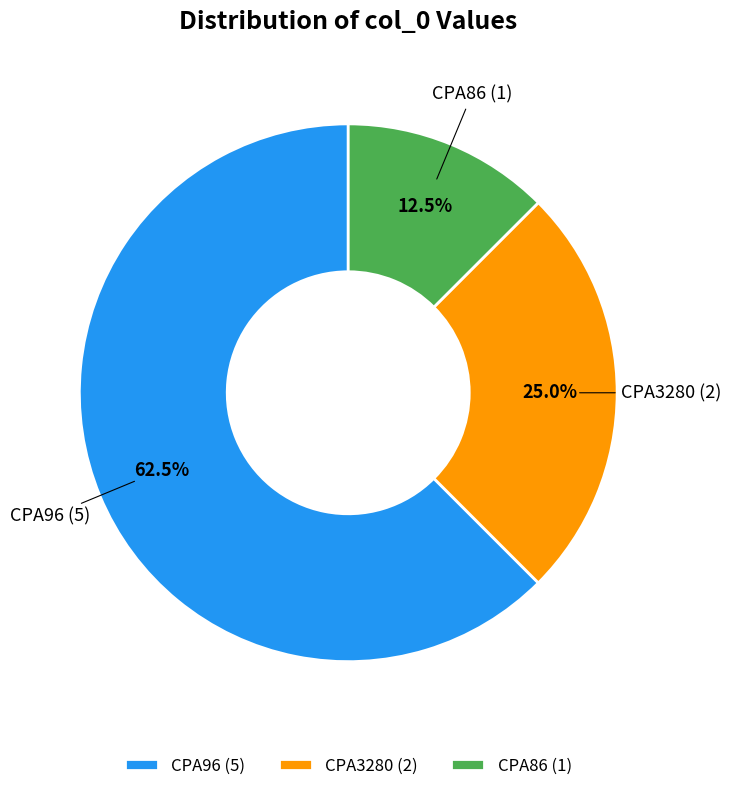

Is there a majority slice in this chart?

Yes